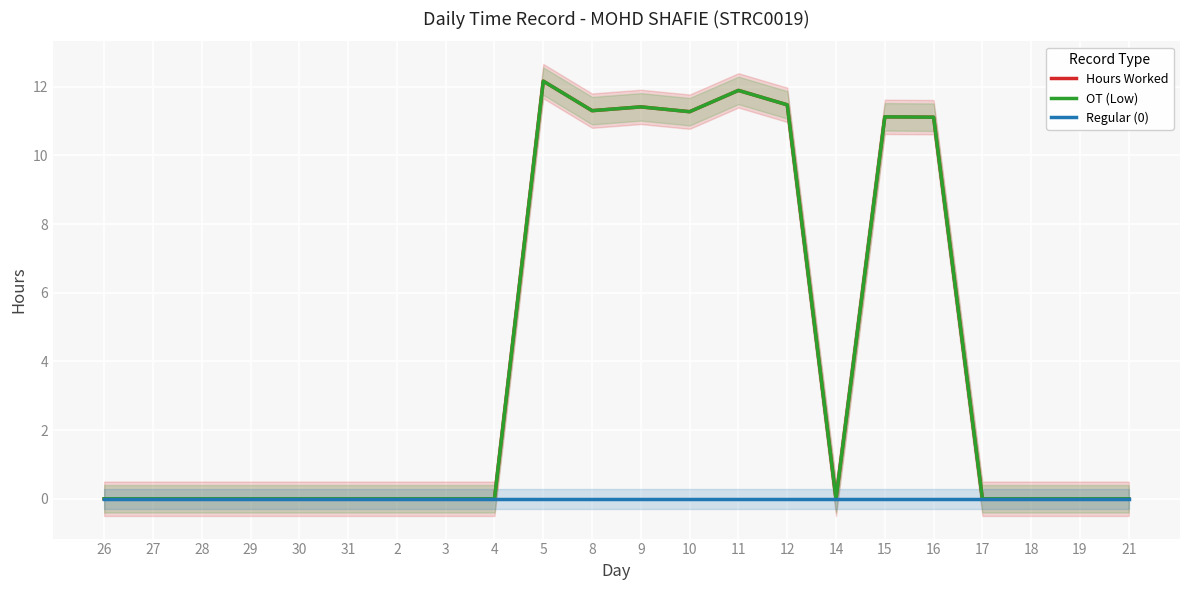

What is the label of the 3rd point from the left?

28